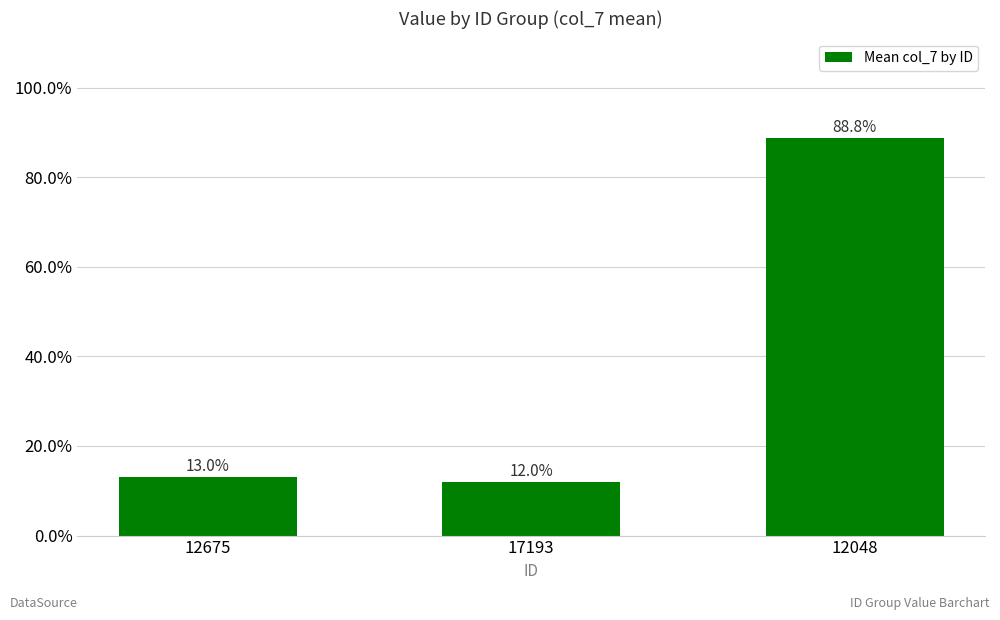

Are the bars grouped side by side (vs. stacked)?

No